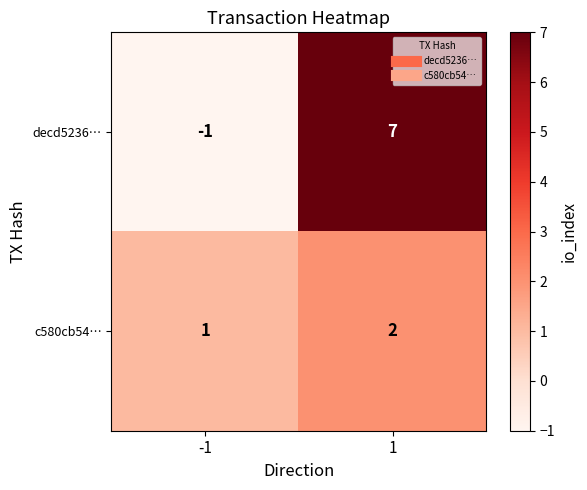

Reading left to right, extract all data points from this chart.

decd5236…: -1	7
c580cb54…: 1	2